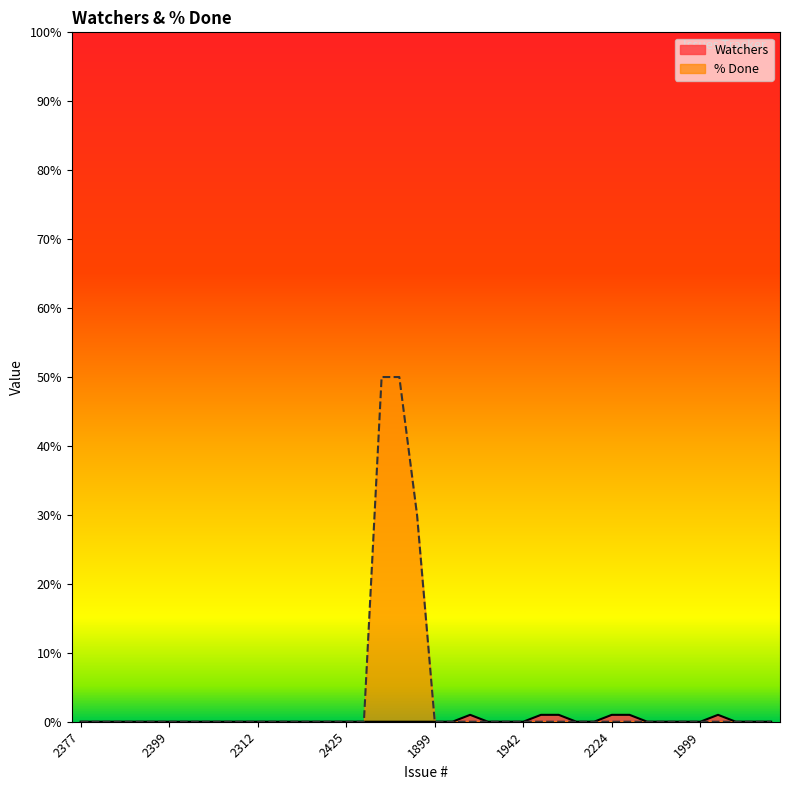

What is the greatest value displayed?

50